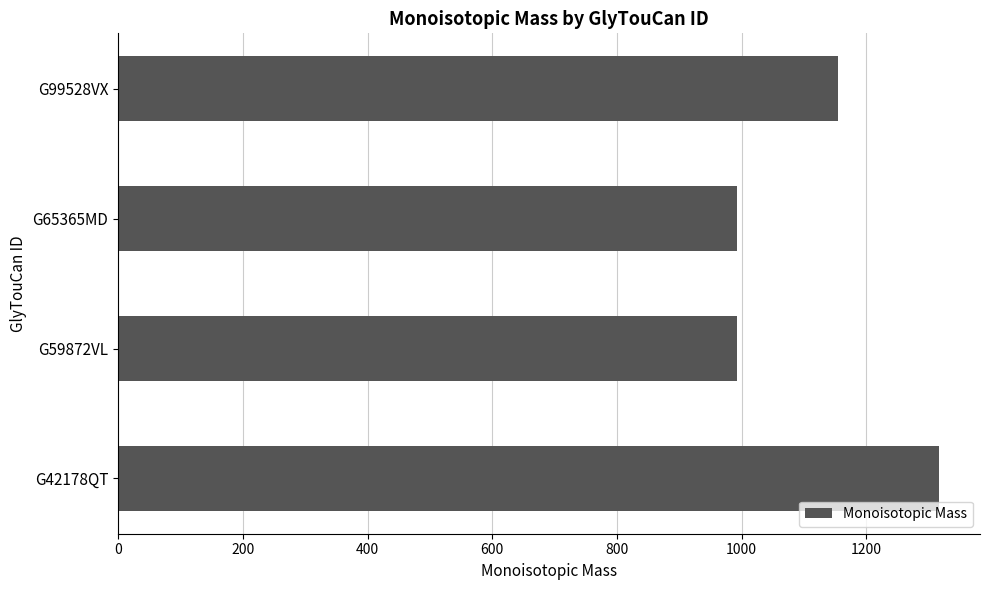

What value does the data have at G99528VX?

1154.2